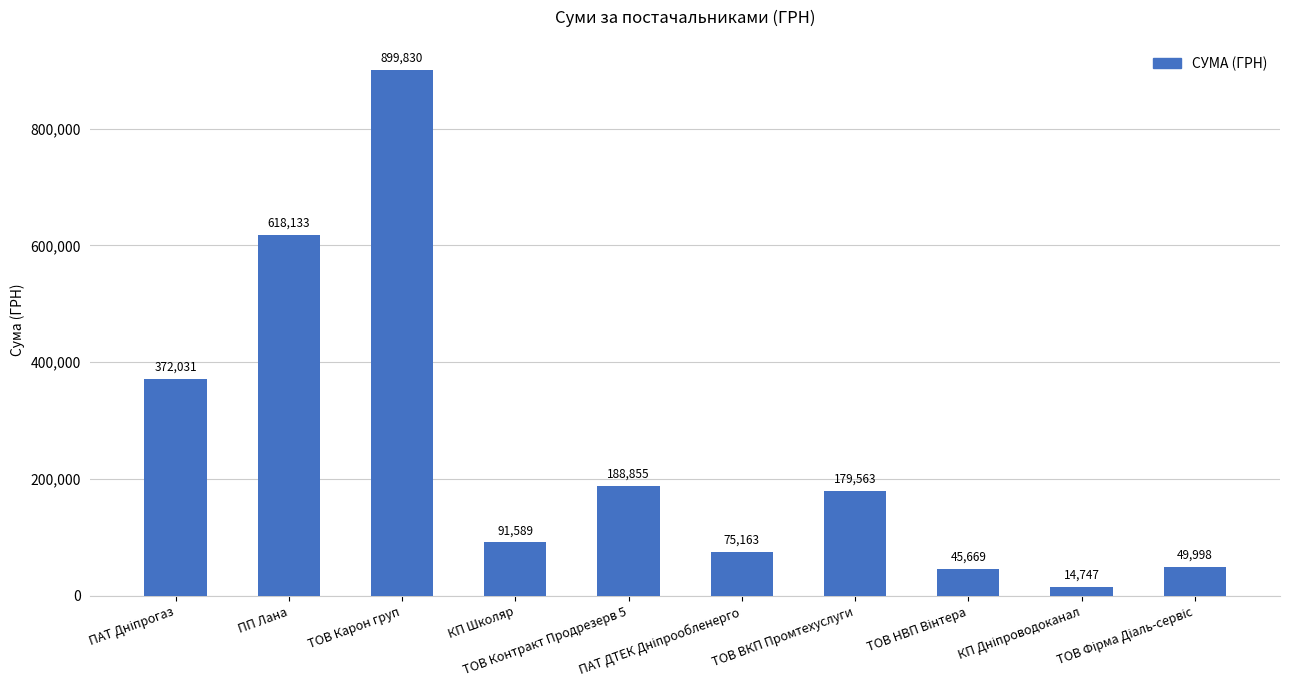

How many distinct data groups are displayed?

1